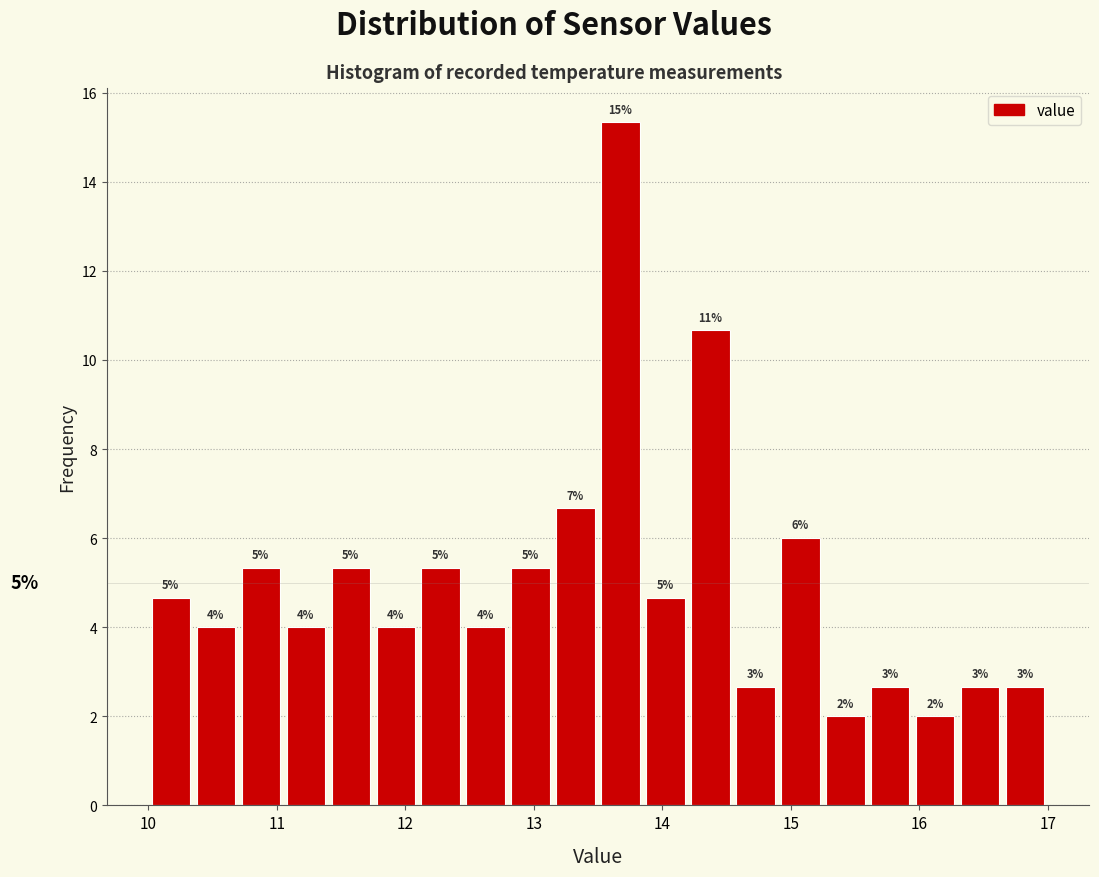

Read against the x-axis, roughly where is the centre of the tallest bar?

13.7